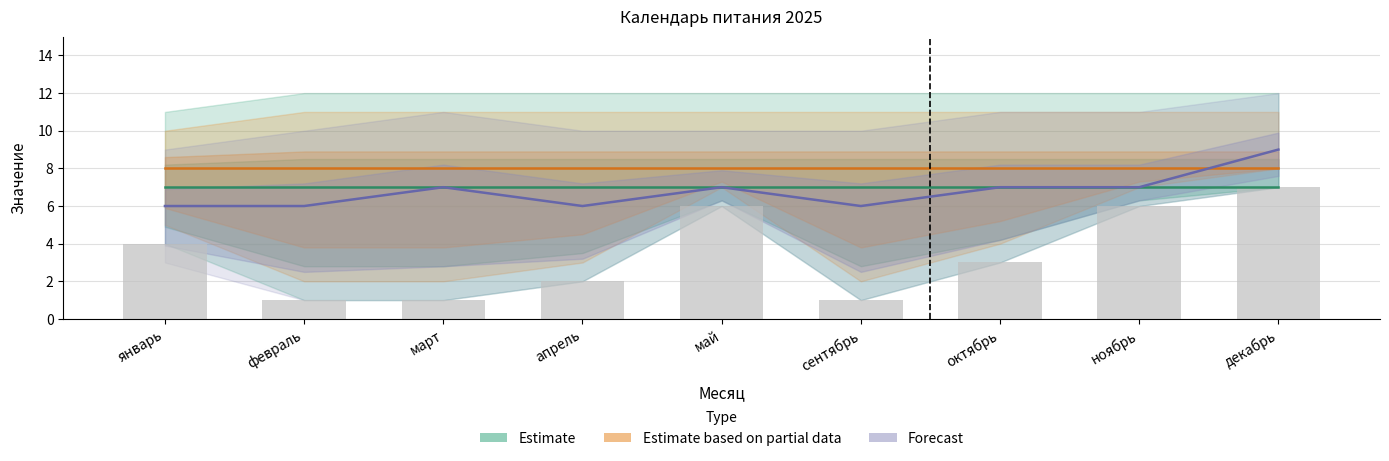

What is the label of the 5th bar from the right?

май